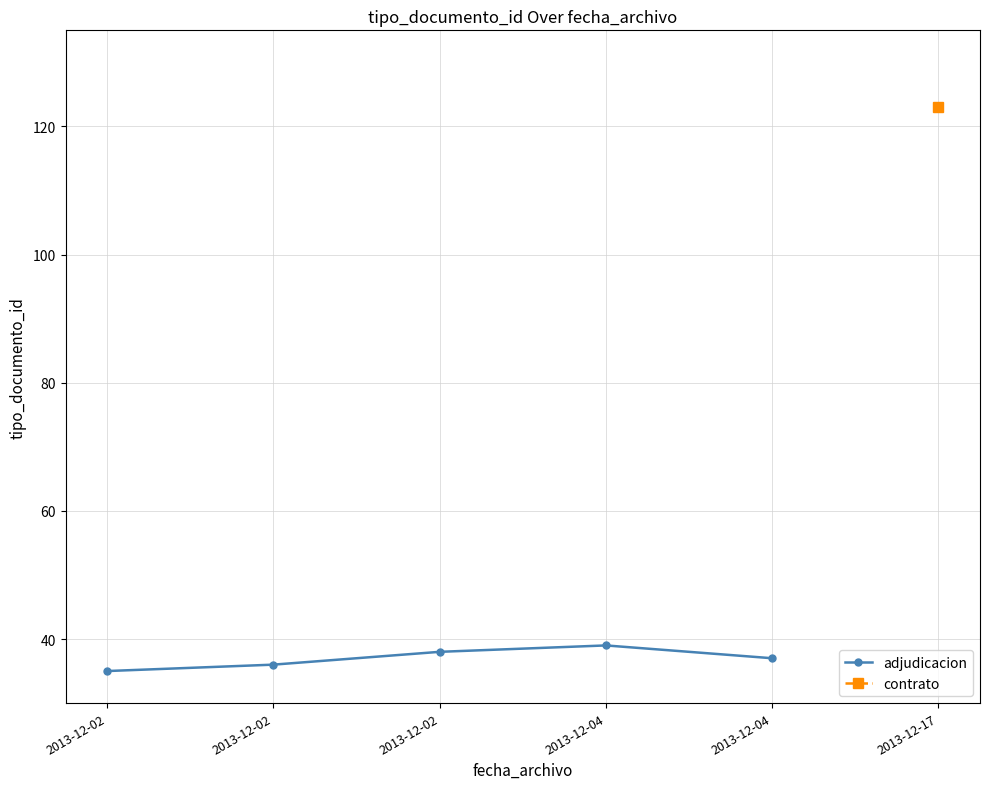

What value does the data have at 2013-12-04?

37